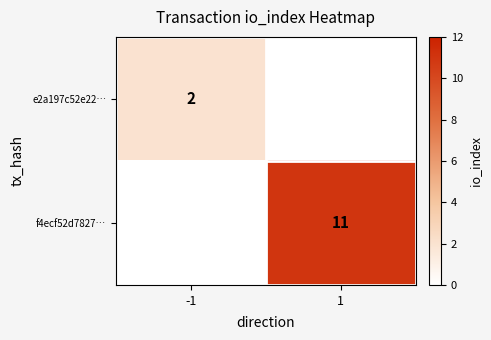

The e2a197c52e22… series shows 1 at -1. True or false?

False